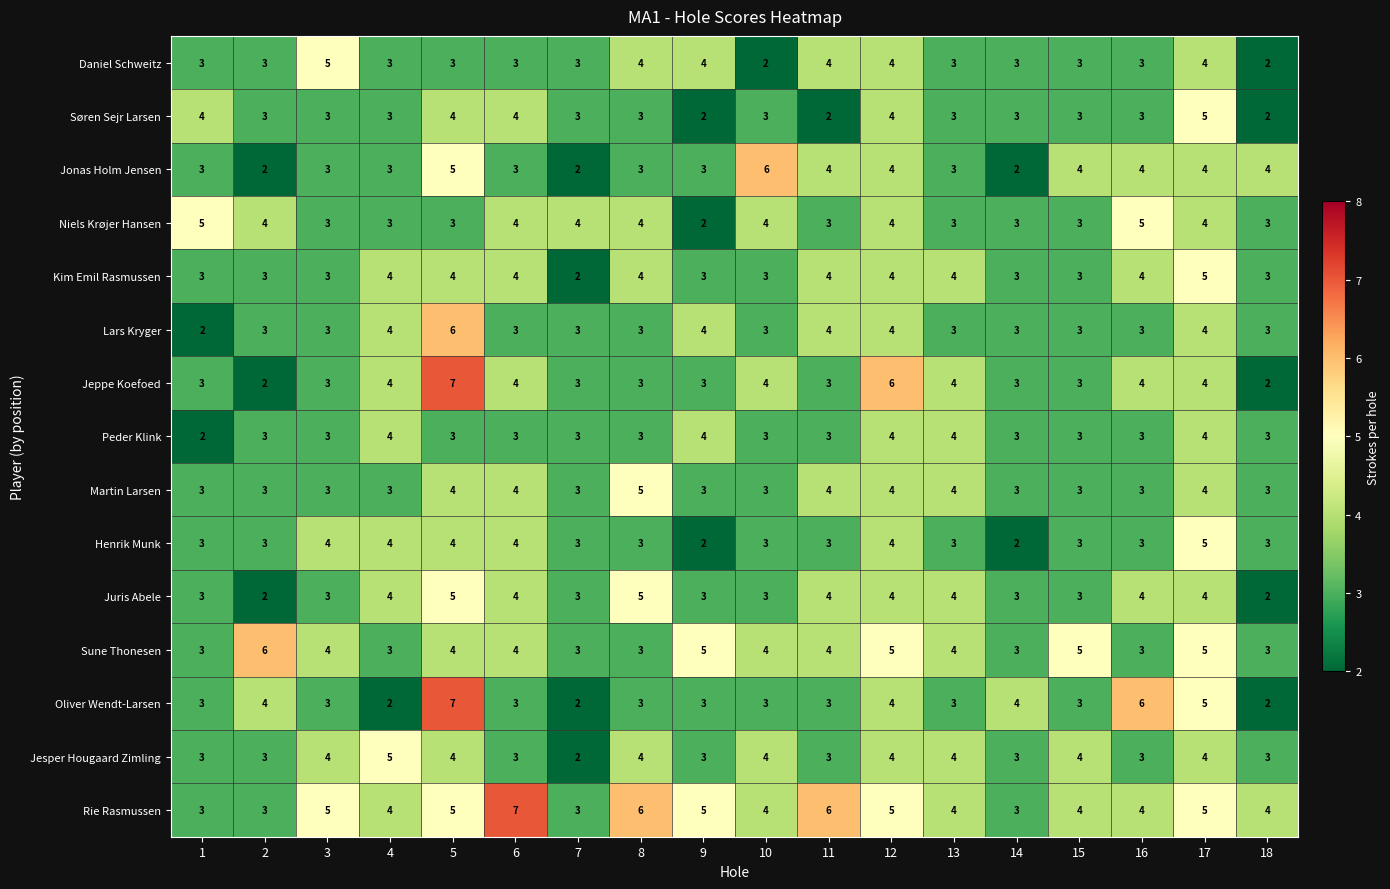

What is the difference between the second highest and second lowest values in the Jonas Holm Jensen series?

3